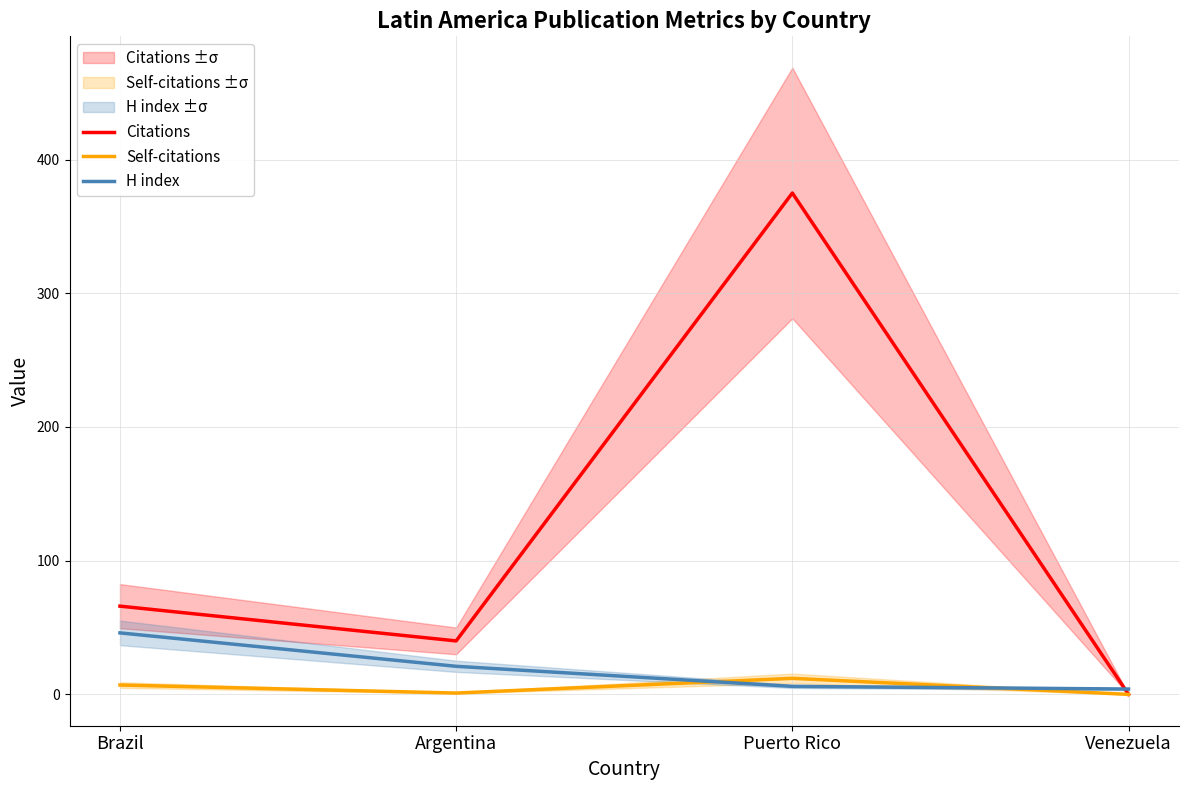

Between Venezuela and Brazil, which is larger?

Brazil